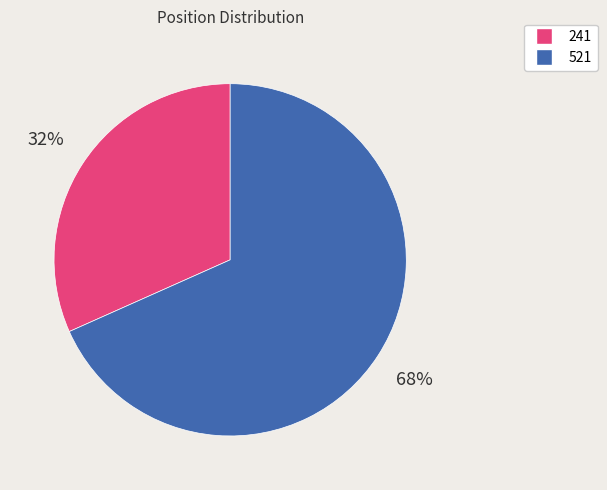

Count the number of slices in the pie.

2